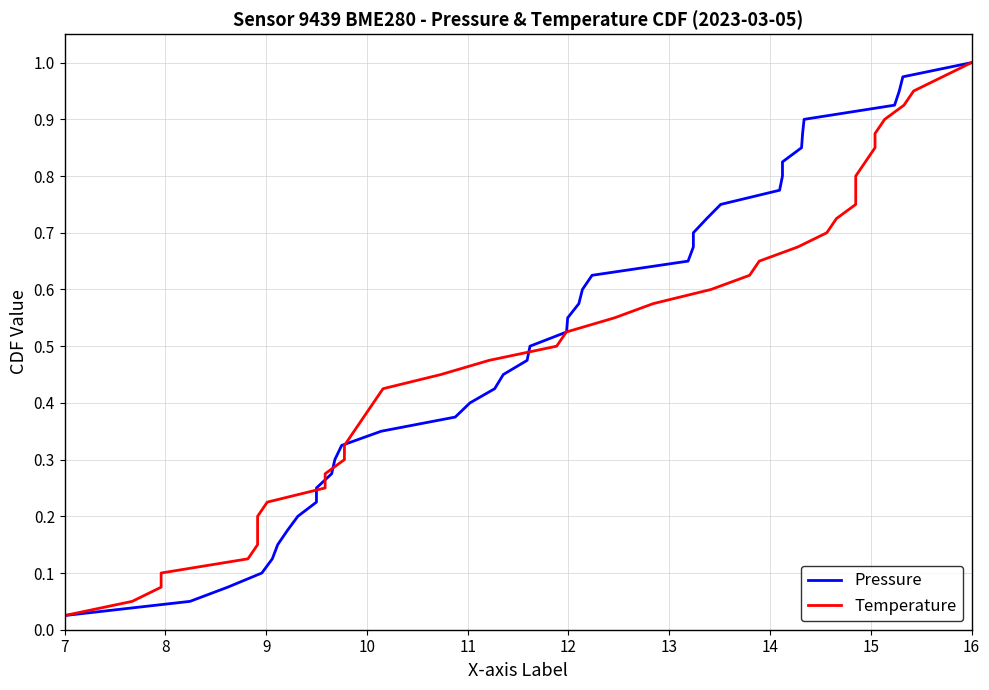

Which series has the widest spread of values?

Pressure